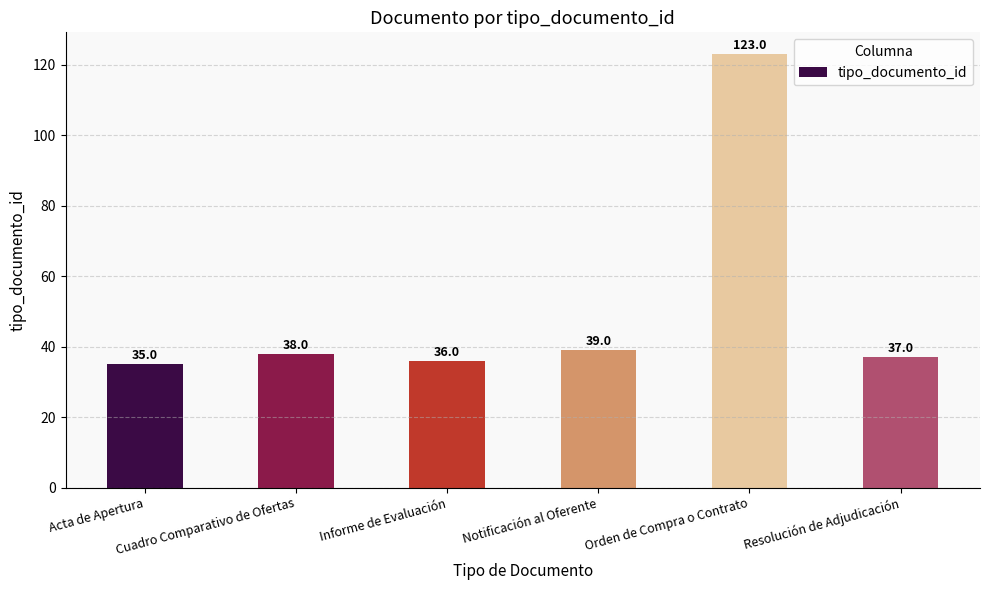

True or false: the data shows 51 at Cuadro Comparativo de Ofertas.

False